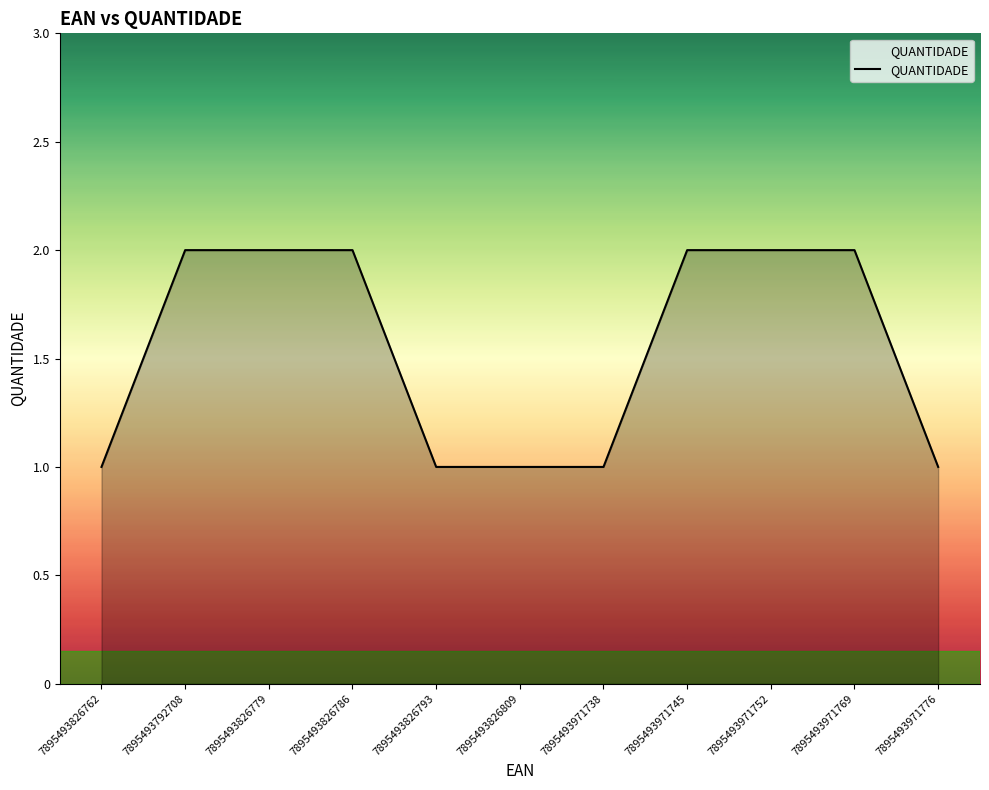

What is the change in value from 7895493826793 to 7895493971745?

+1